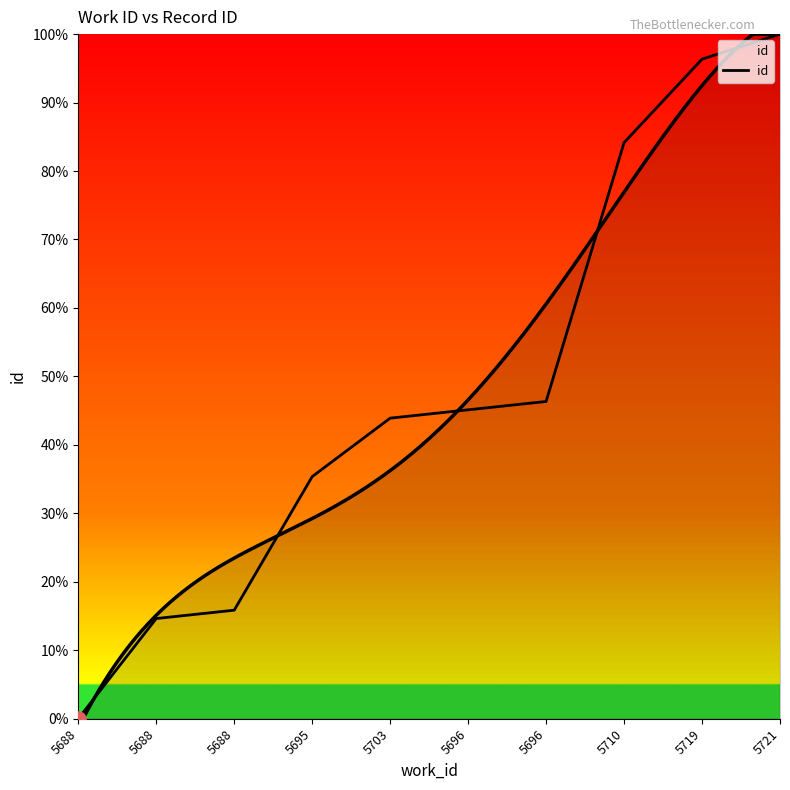

What is the ratio of the value at 5695 to the value at 5703?

0.8